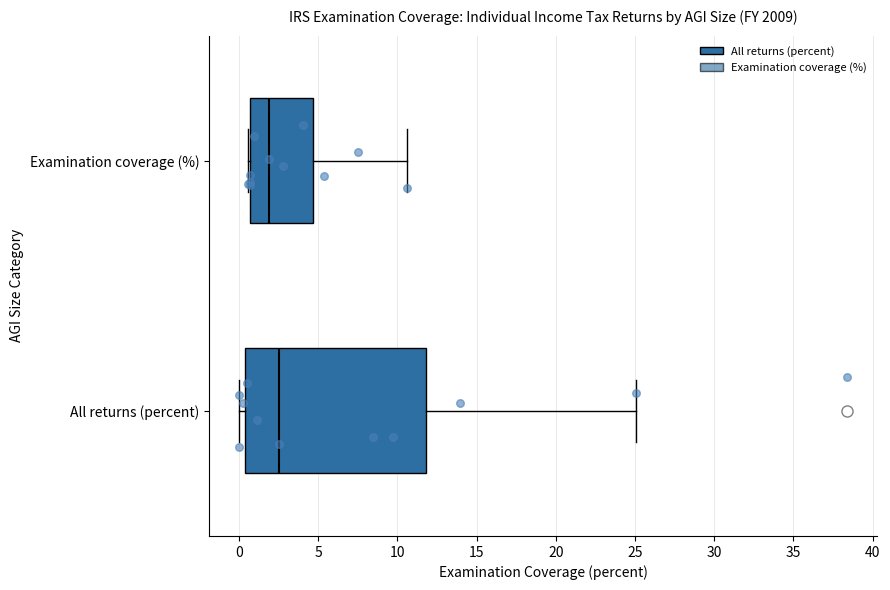

Reading bottom to top, transcribe this box plot: for each box, give where its median line is, the range the box spans, and where its two whiskers end, as read against the x-axis. The values are not printed on the chart, so give them approximately, as read against the axis.

All returns (percent): median 2.5, box 0.5 to 12.0, whiskers 0.0 to 25.0
Examination coverage (%): median 2.0, box 0.5 to 4.5, whiskers 0.5 to 10.5